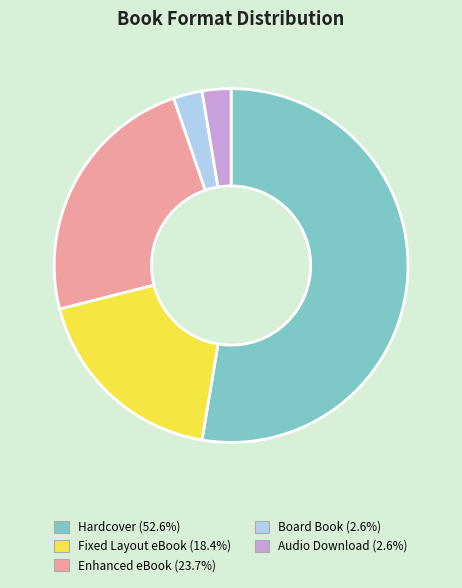

Between Fixed Layout eBook and Enhanced eBook, which is larger?

Enhanced eBook